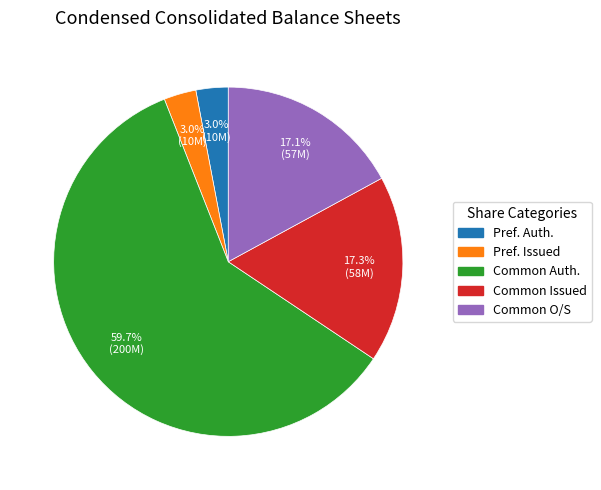

Does any single category account for the majority?

Yes